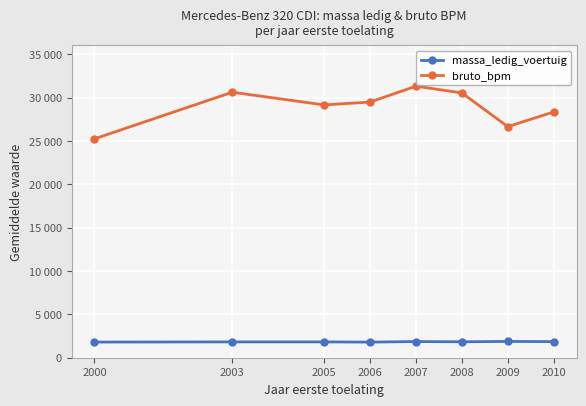

Read the bruto_bpm value at 2009.

26642.0